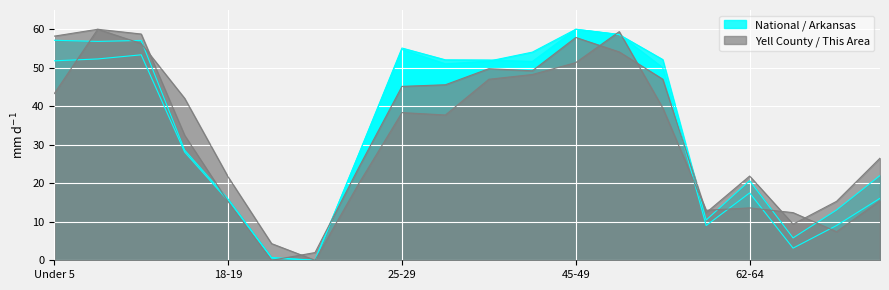

At which label does Yell County first exceed 45?

Under 5